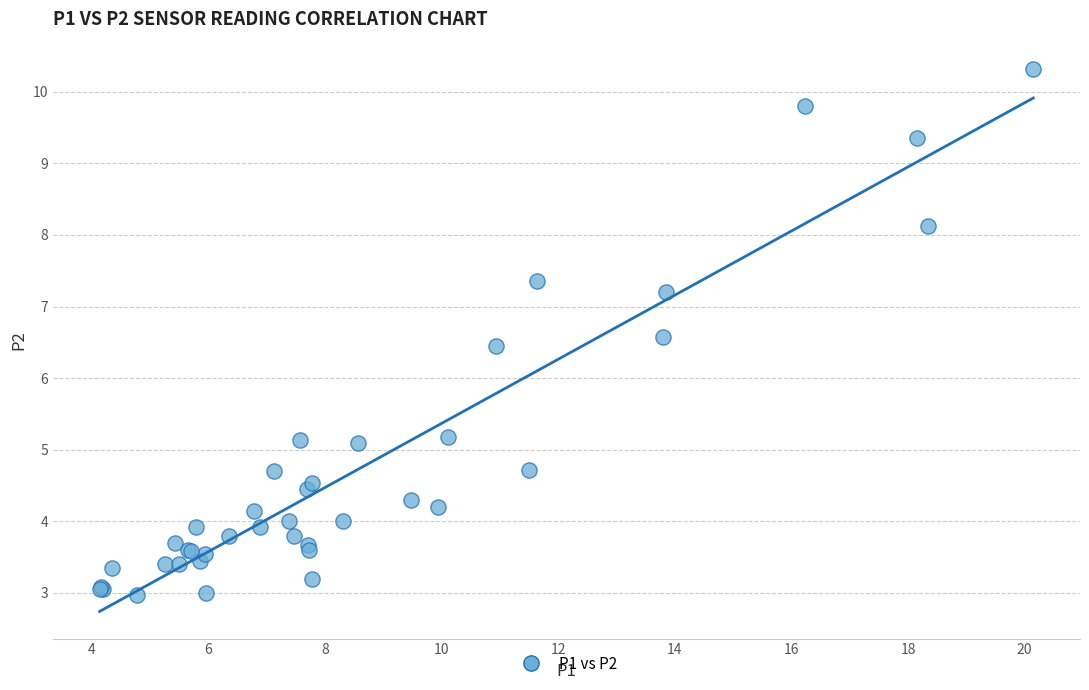

What Y value in the scatter plot is closest to 6?

6.5